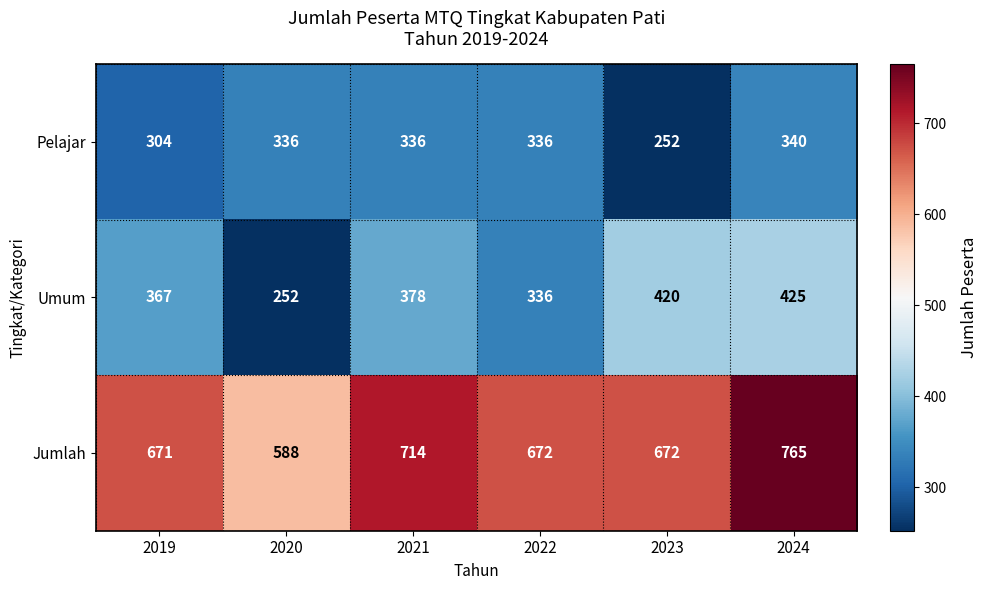

Which series changed the most between 2019 and 2022?

Pelajar